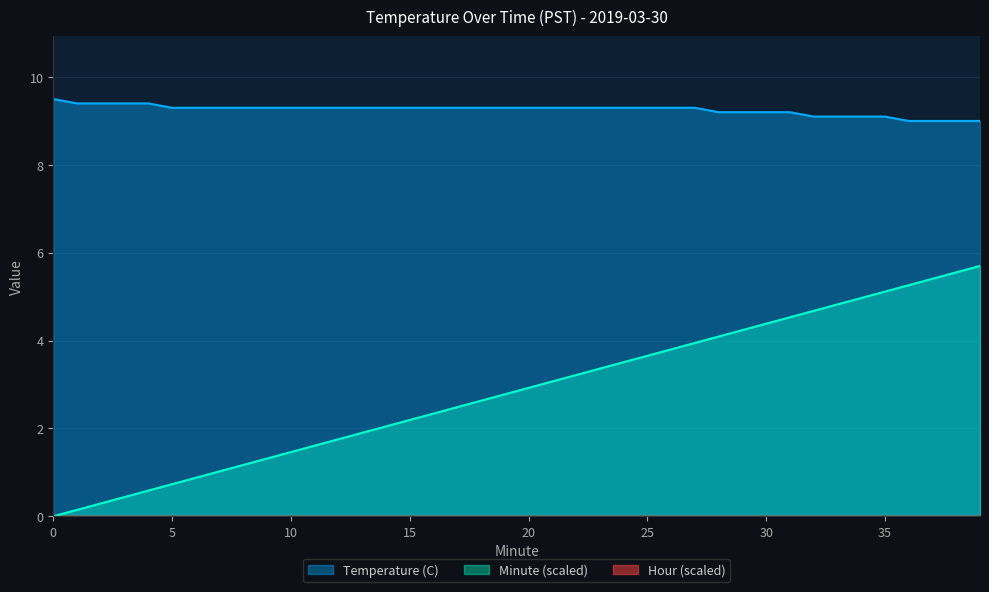

What is the difference between the highest and lowest values at 26?

5.5